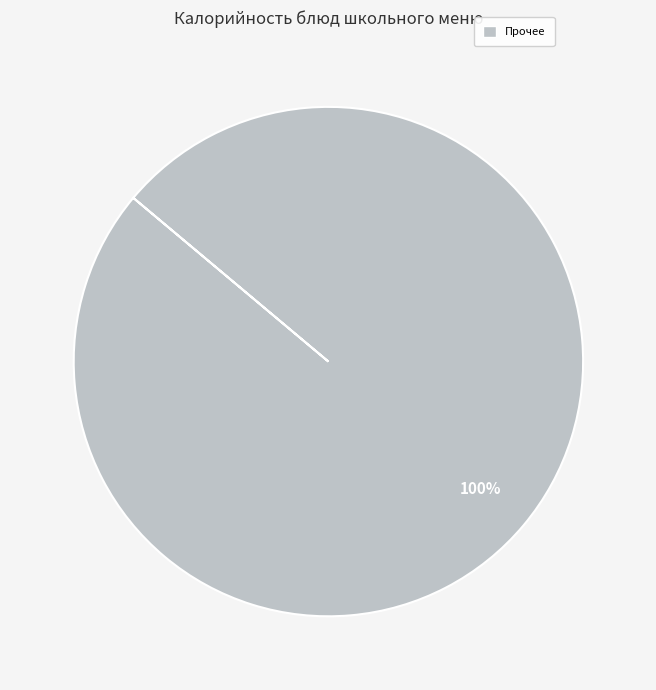

Is there a majority slice in this chart?

Yes